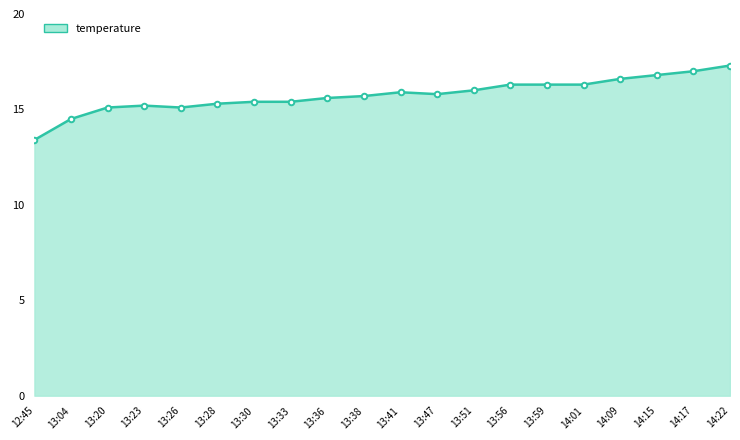

The chart shows a value of 23.9 at 13:23. True or false?

False